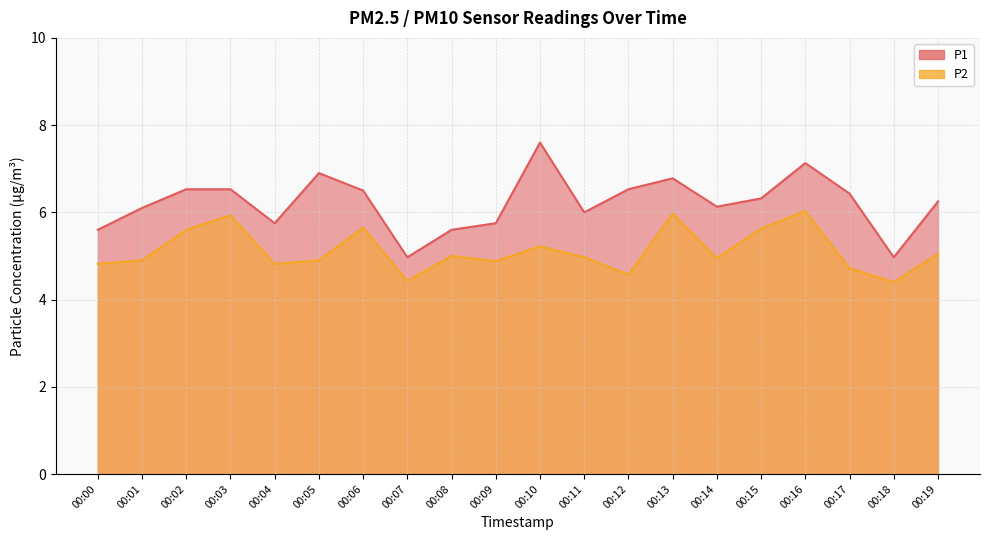

Which has a higher value, 00:15 or 00:01?

00:15